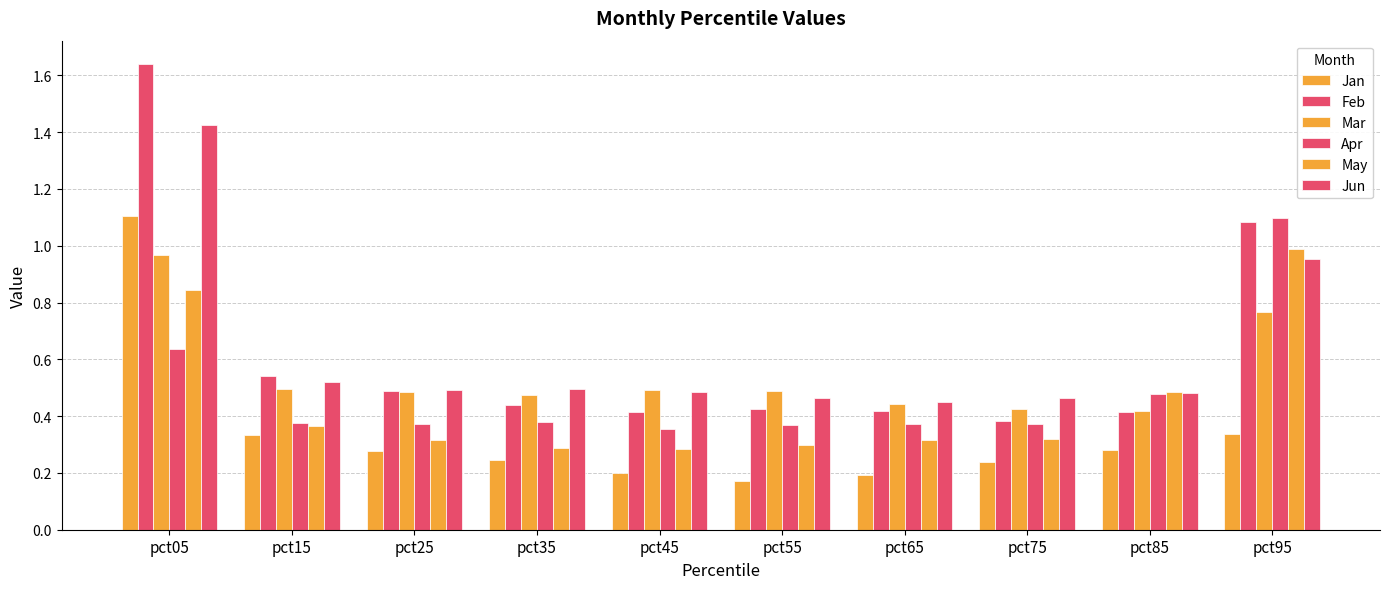

The value of Apr at pct65 is 0.5. True or false?

False